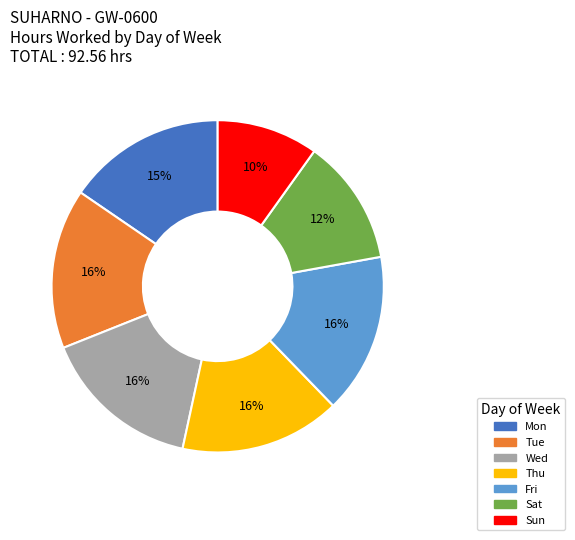

Combined, do Thu and Fri account for over 50%?

No